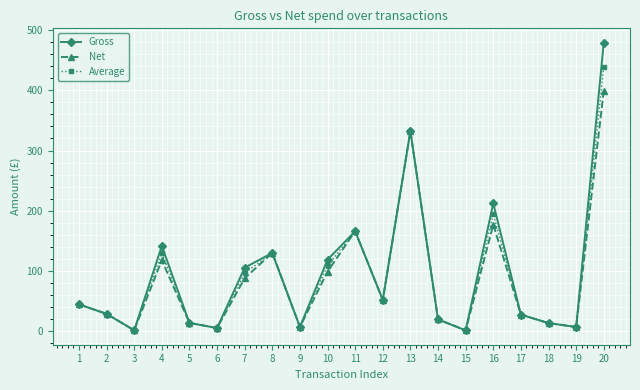

Does the chart have visible grid lines?

Yes